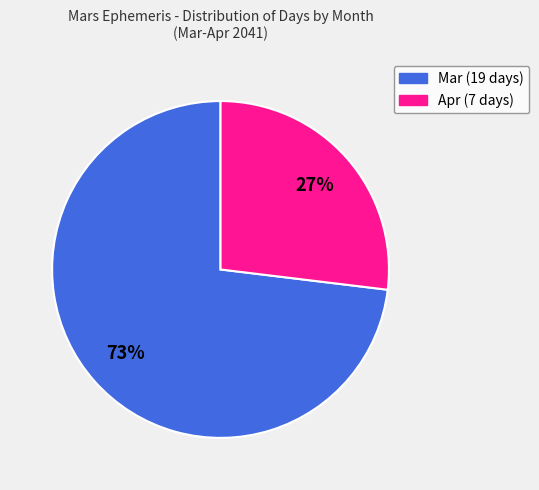

Count the number of slices in the pie.

2